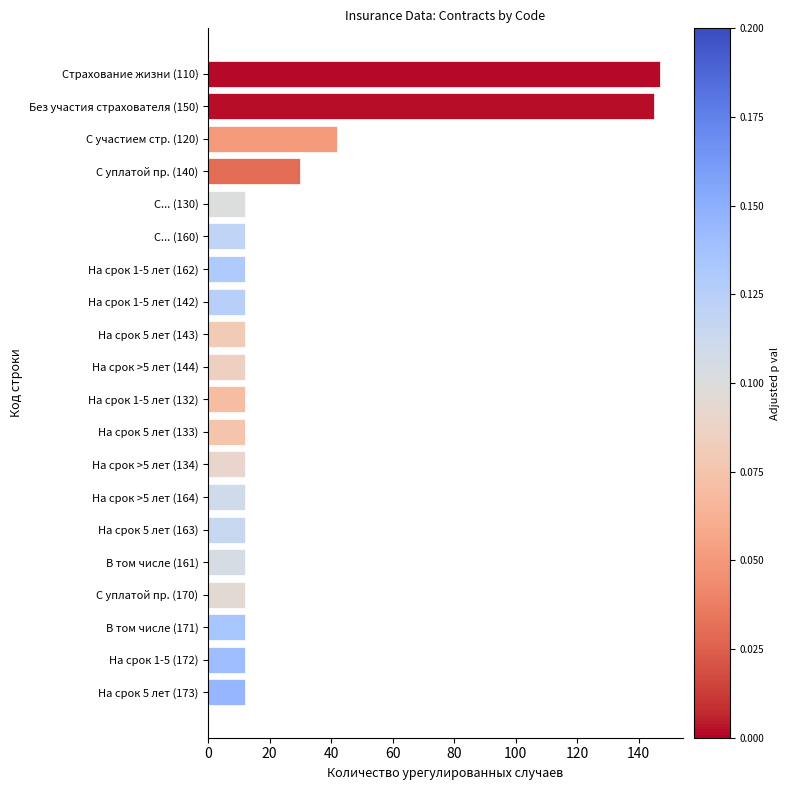

At which label is the value closest to 79?

С участием стр. (120)